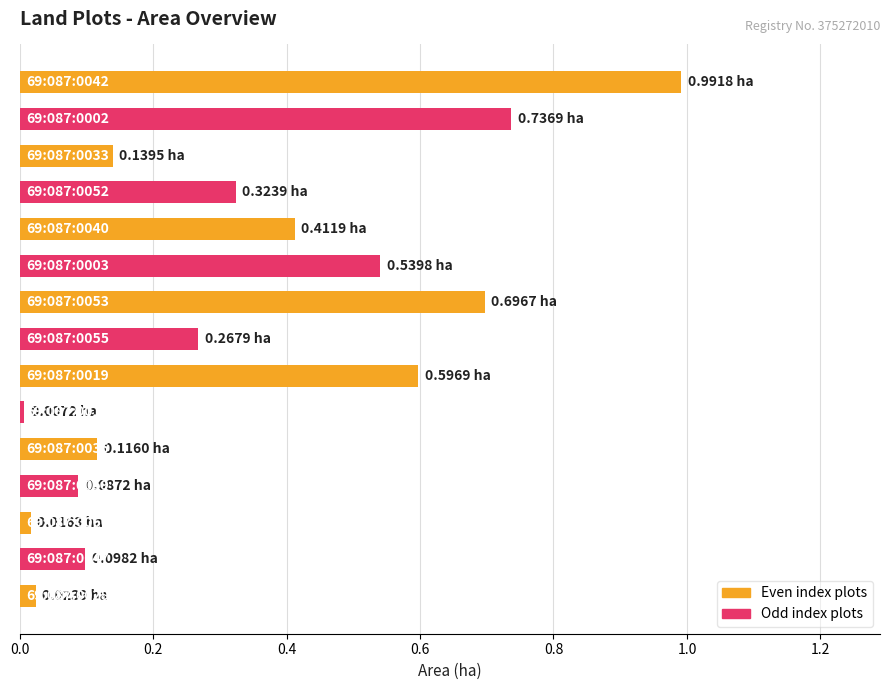

What is the sum of all values?

5.1